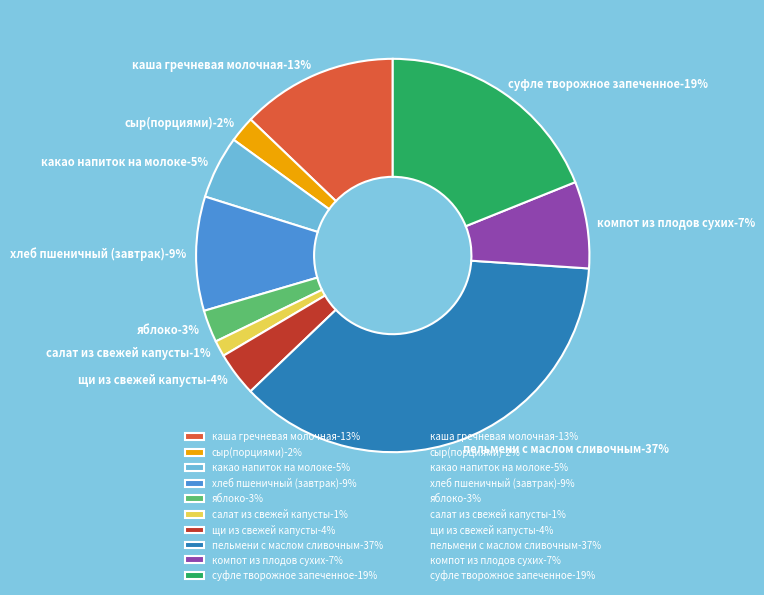

The щи из свежей капусты slice represents 4% of the pie. True or false?

True